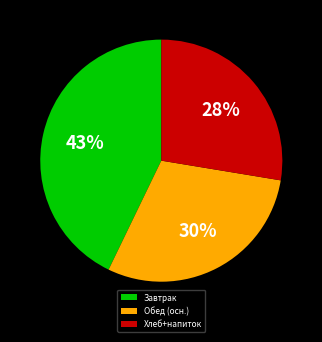

Is the sum of Завтрак and Хлеб+напиток greater than half?

Yes